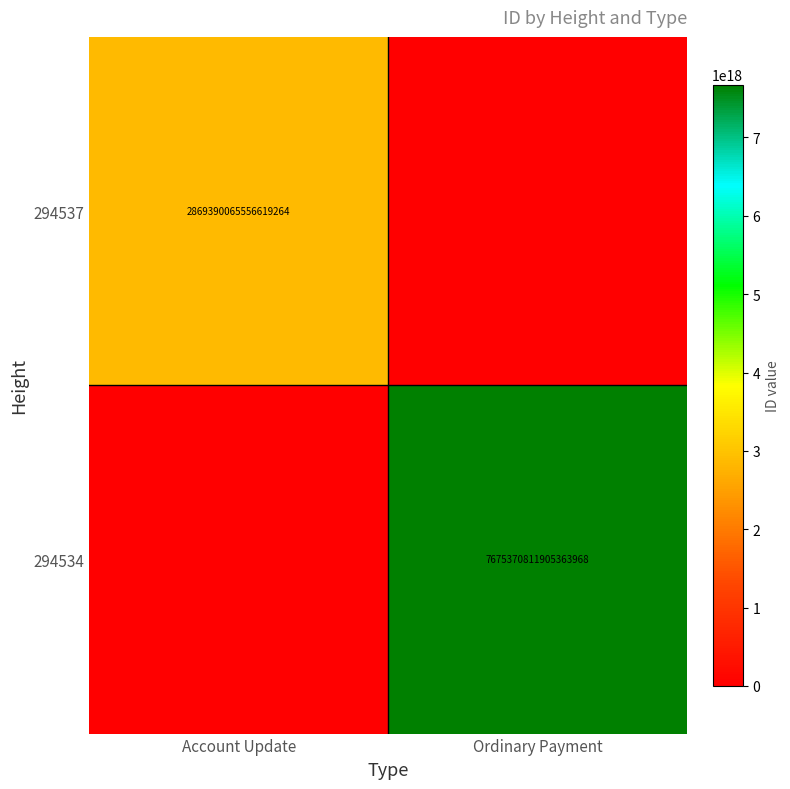

Rank the series by their average value, from lowest to highest.

294537, 294534